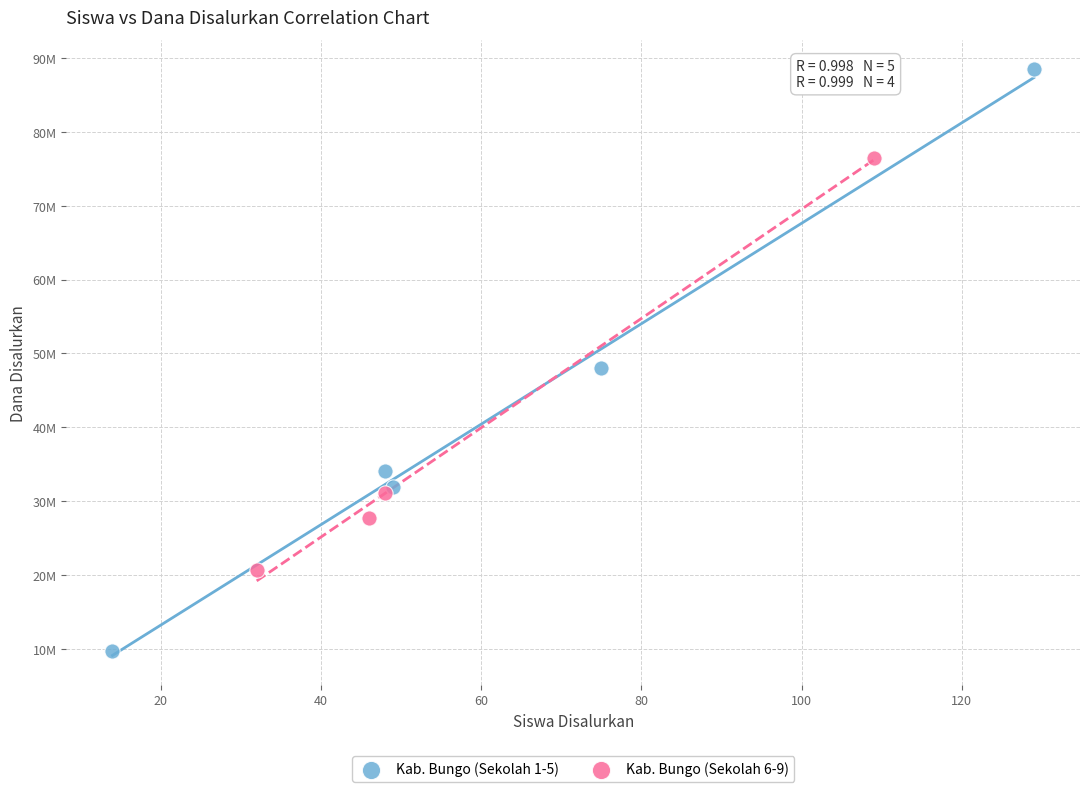

What are all the series names shown in the legend?

Kab. Bungo (Sekolah 1-5), Kab. Bungo (Sekolah 6-9)